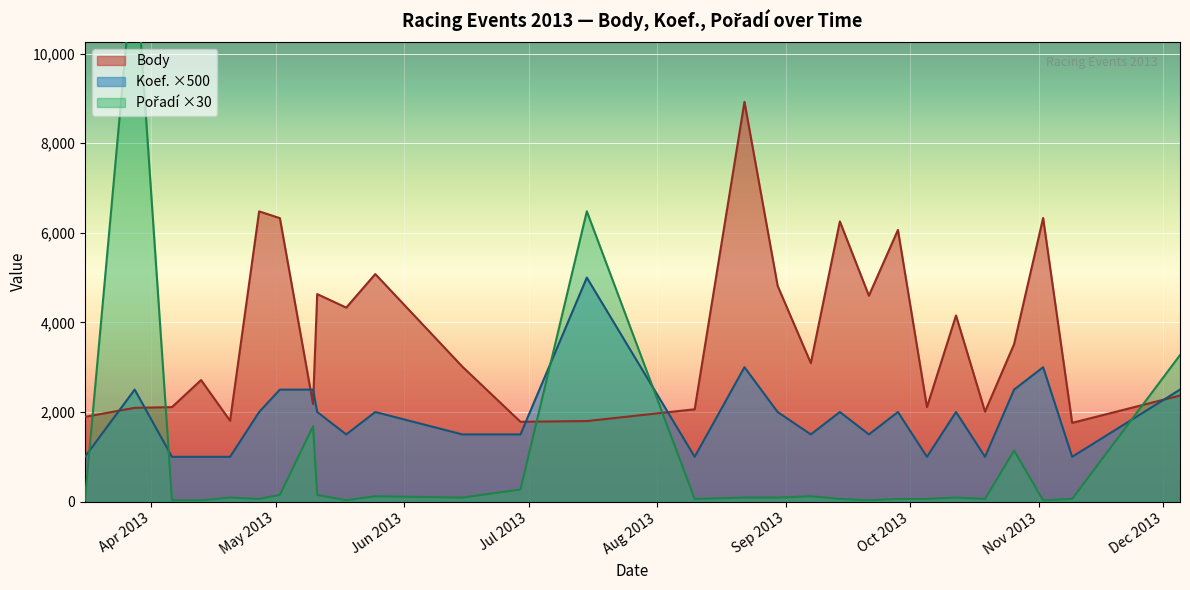

Which has a higher value, 2013-05-11 or 2013-11-09?

2013-05-11